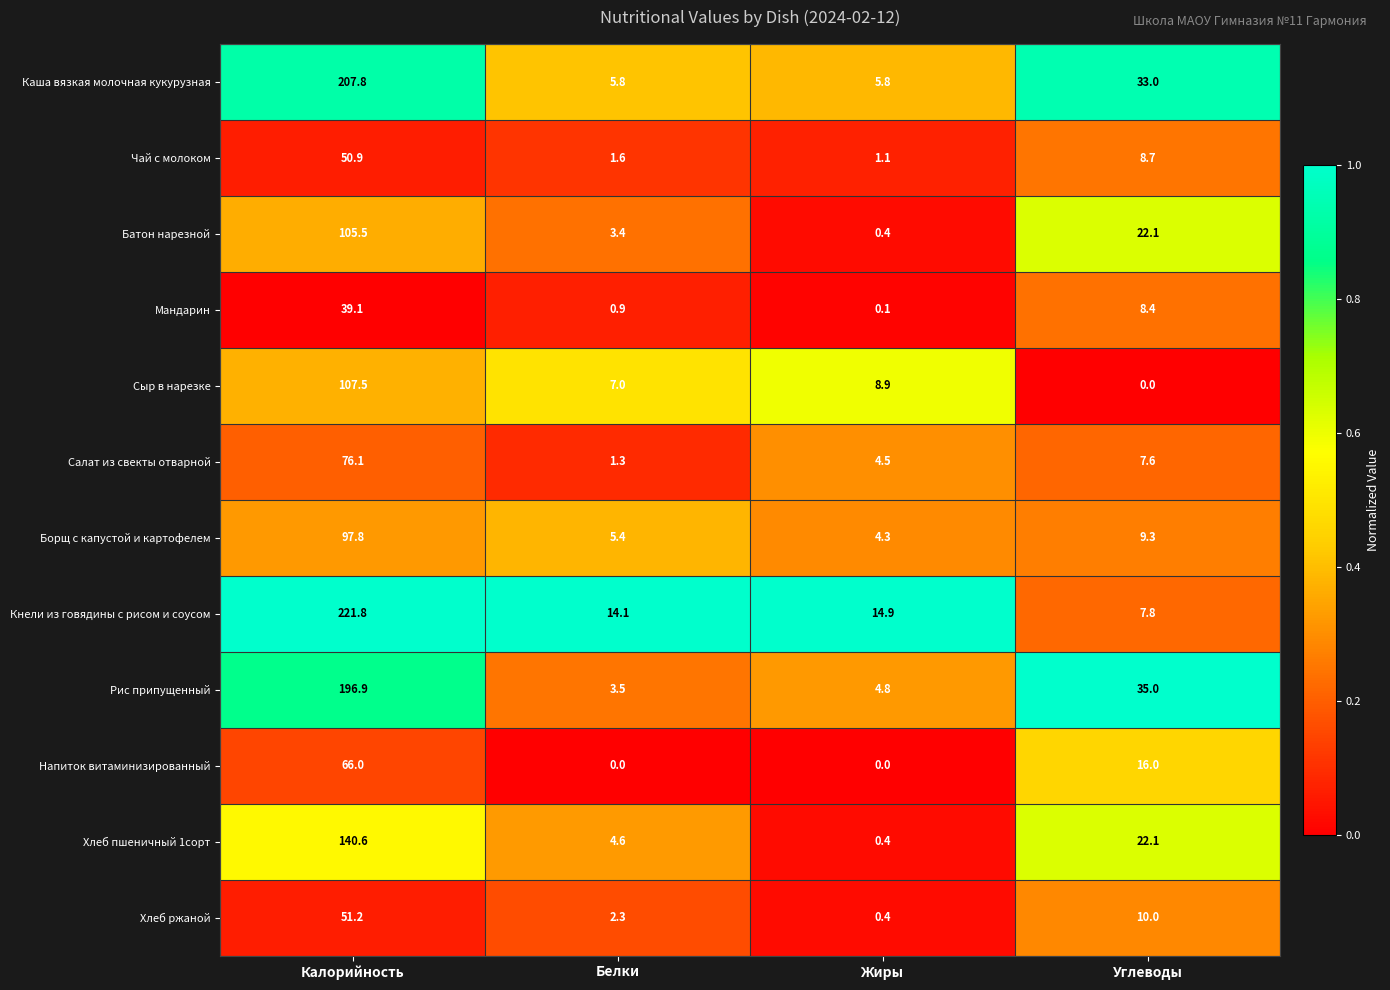

At which category is the sum across all series the highest?

Калорийность